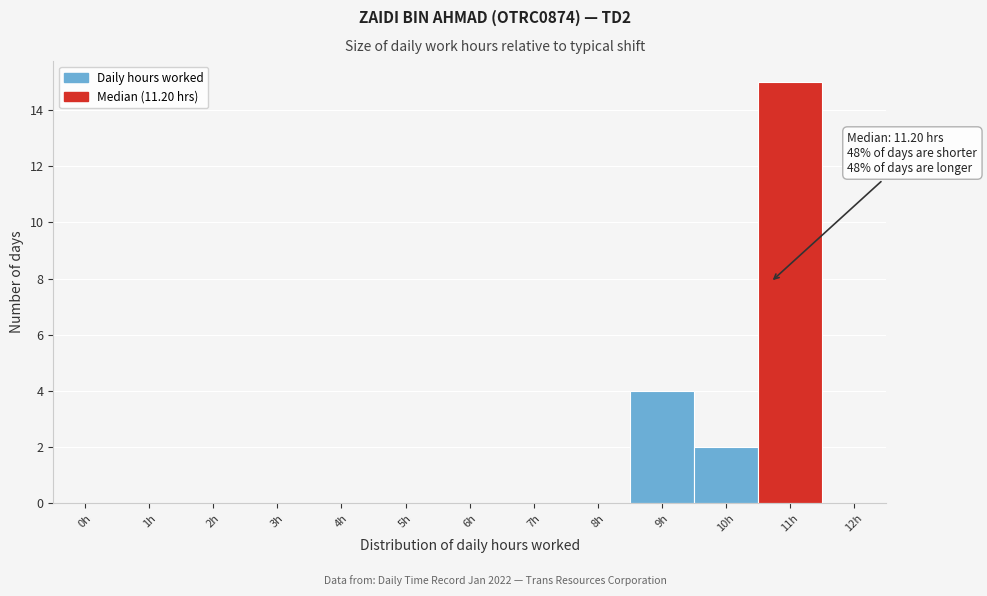

Reading right to left, list all the values displayed in this chart.

11h=15	10h=2	9h=4	8h=0	7h=0	6h=0	5h=0	4h=0	3h=0	2h=0	1h=0	0h=0